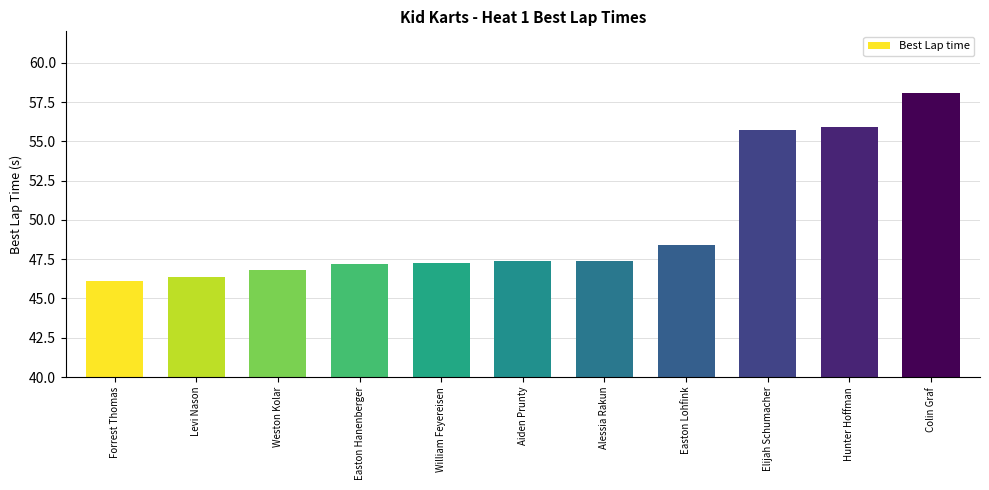

Reading left to right, what are all the values shown in this chart?

Forrest Thomas=46.1	Levi Nason=46.4	Weston Kolar=46.8	Easton Hanenberger=47.2	William Feyereisen=47.2	Aiden Prunty=47.4	Alessia Rakun=47.4	Easton Lohfink=48.4	Elijah Schumacher=55.7	Hunter Hoffman=55.9	Colin Graf=58.1